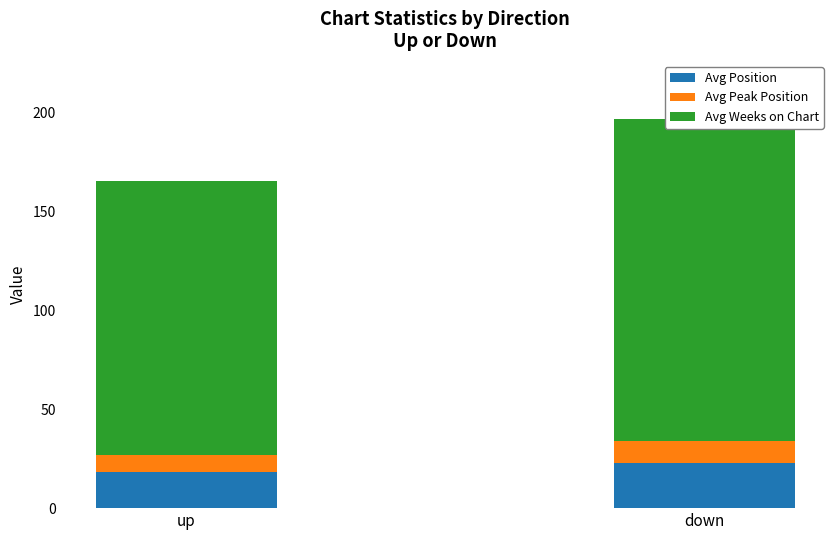

Reading left to right, extract all data points from this chart.

Avg Position: up=18.2	down=22.8
Avg Peak Position: up=8.6	down=11.1
Avg Weeks on Chart: up=138.6	down=162.7